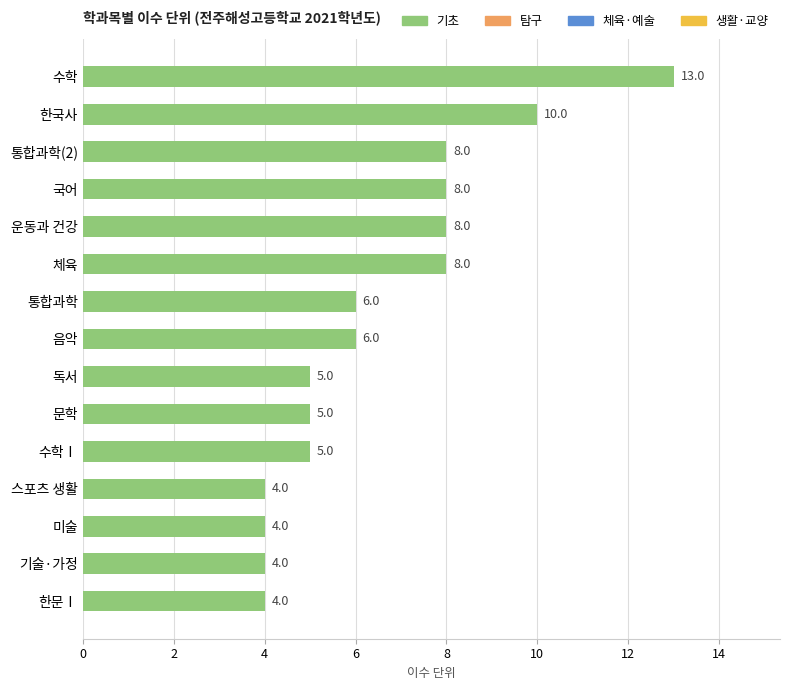

Reading top to bottom, what are all the values shown in this chart?

수학=13	한국사=10	통합과학(2)=8	국어=8	운동과 건강=8	체육=8	통합과학=6	음악=6	독서=5	문학=5	수학Ⅰ=5	스포츠 생활=4	미술=4	기술·가정=4	한문Ⅰ=4